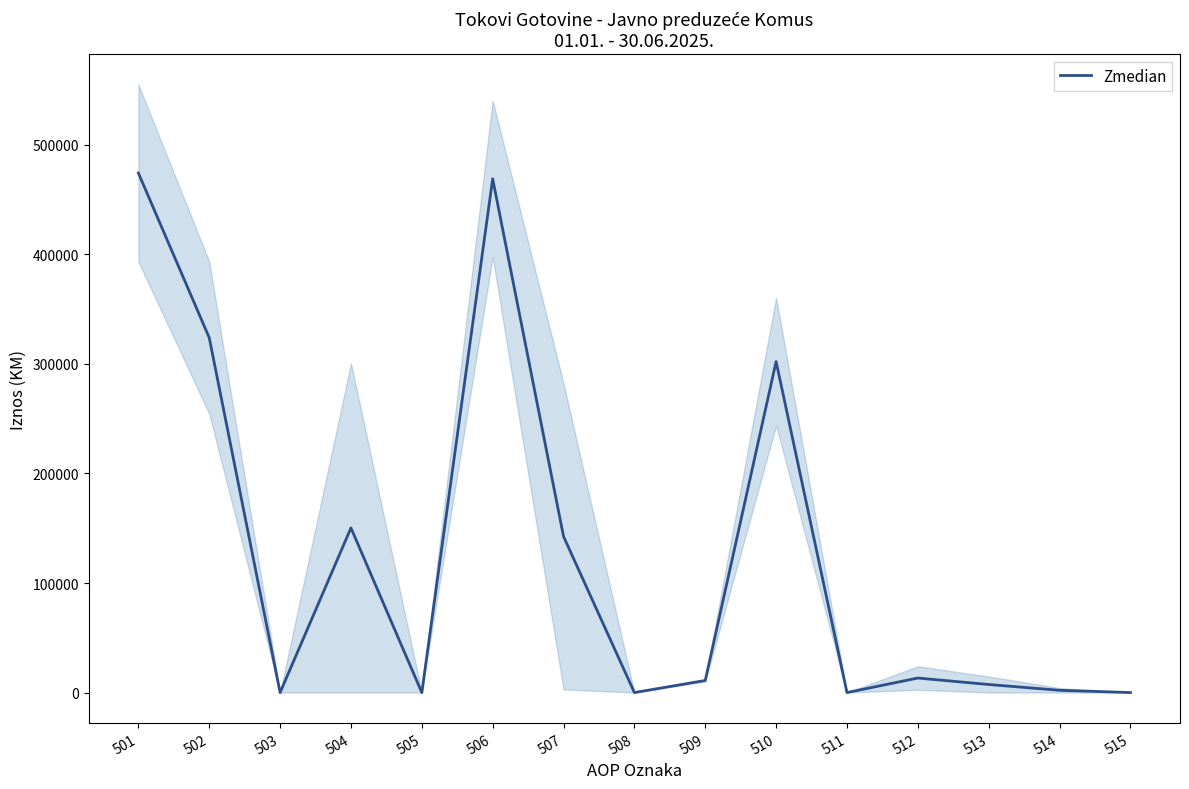

How many lines are shown in the chart?

1